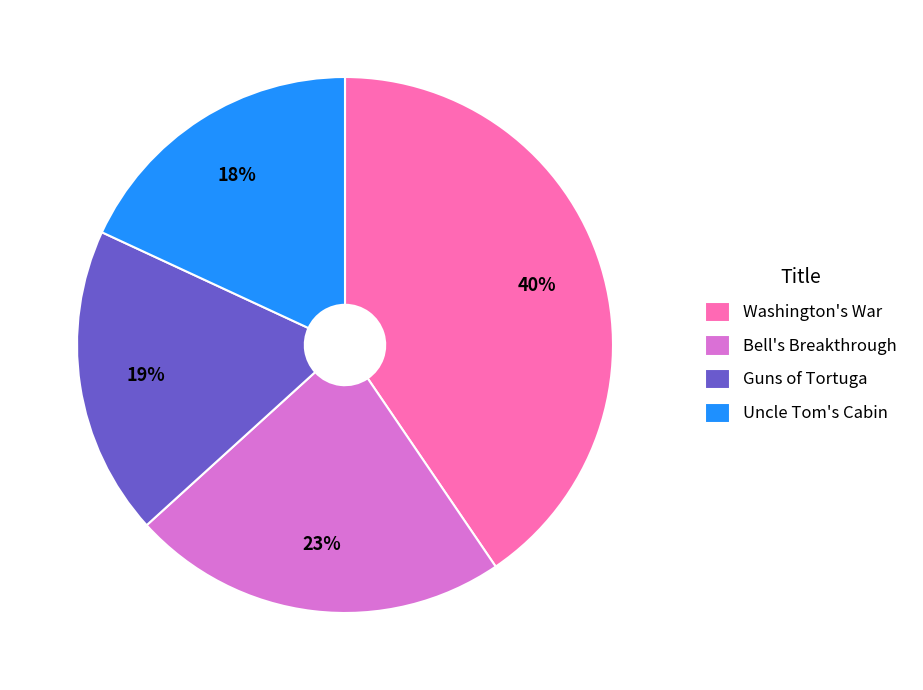

How many segments does this pie chart have?

4